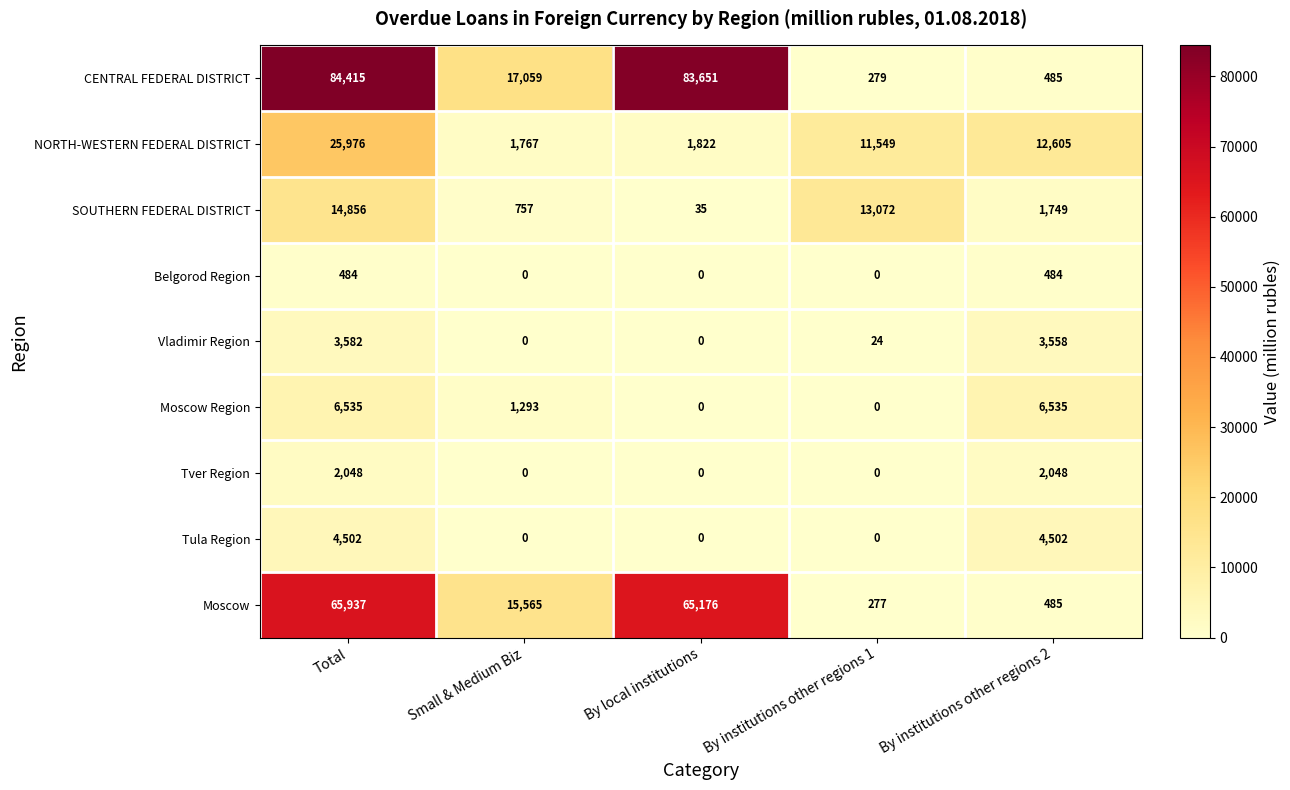

True or false: Moscow has a value of 15565 at Small & Medium Biz.

True